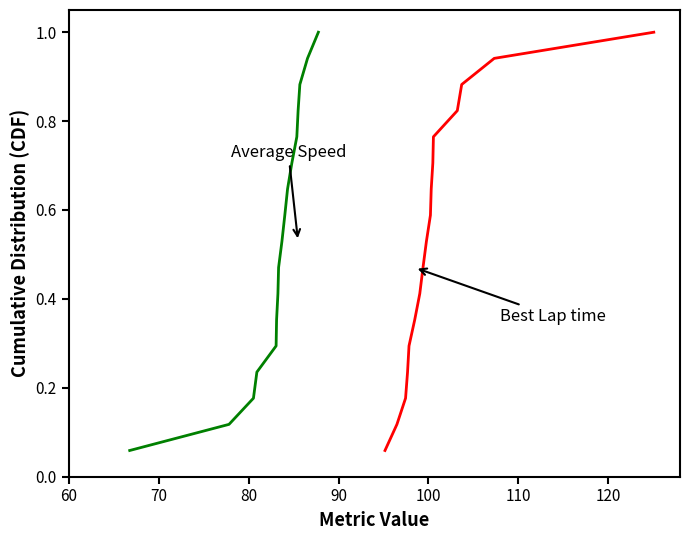

What are all the series names shown in the legend?

Best Lap time, Average Speed